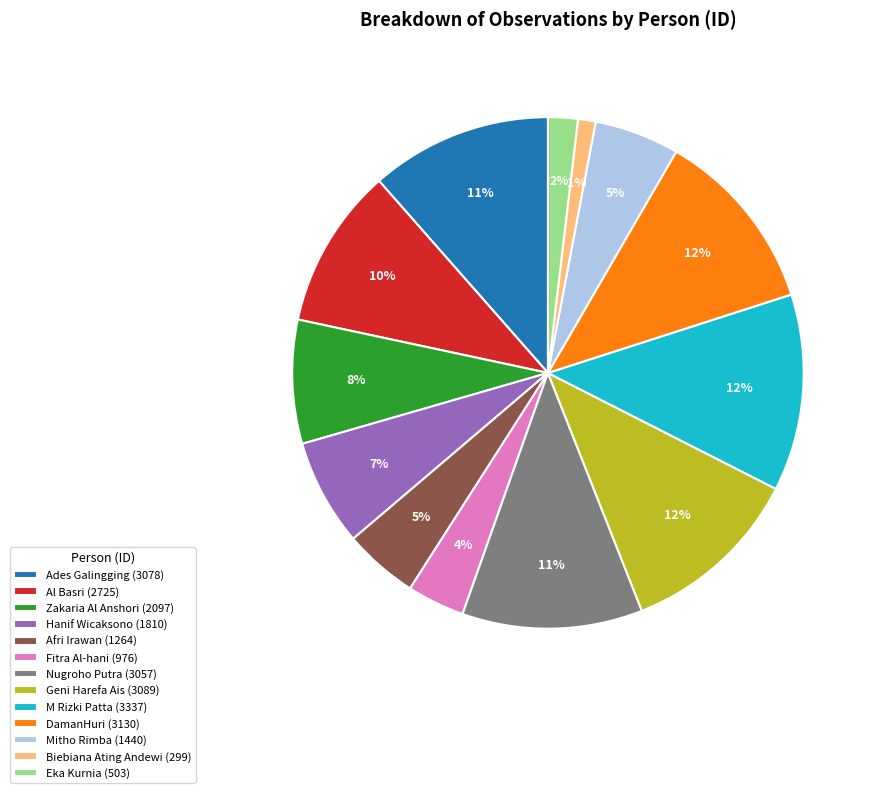

Do Nugroho Putra (3057) and Al Basri (2725) together represent more than half of the pie?

No